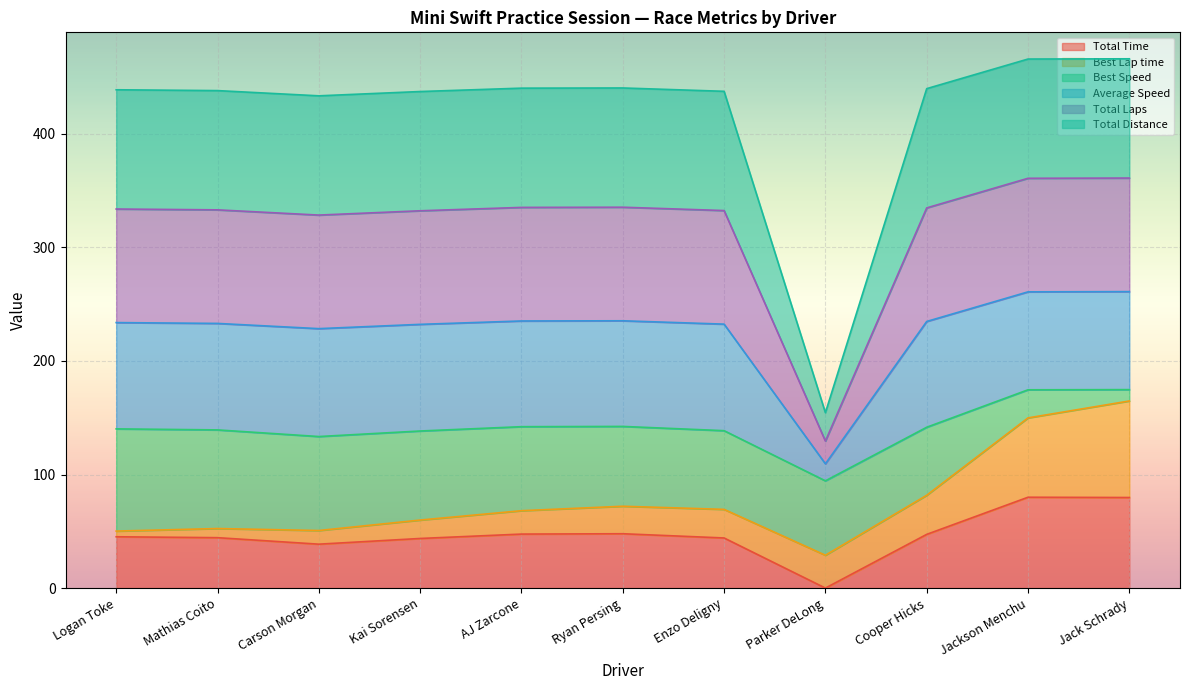

At which category is the sum across all series the highest?

Jack Schrady